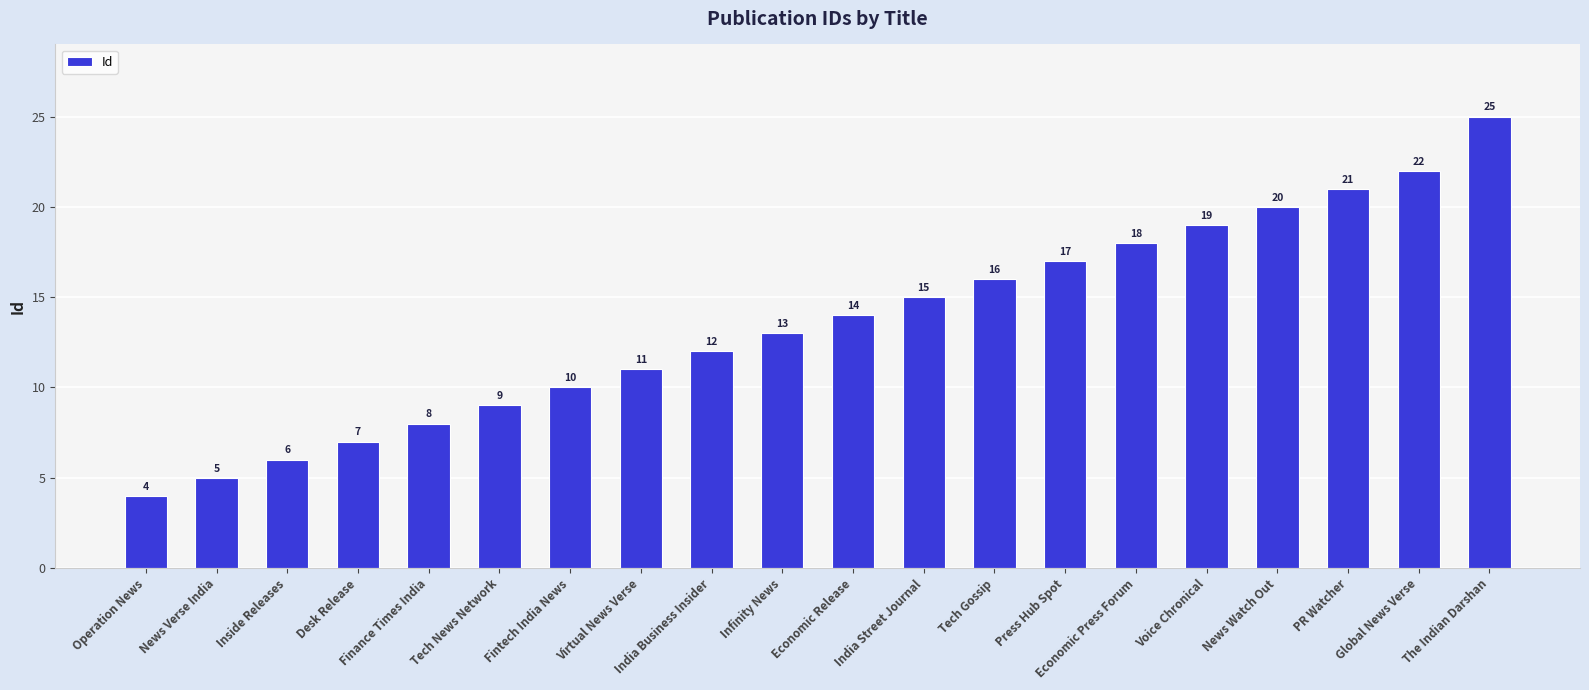

What is the difference between the values at Virtual News Verse and Economic Release?

3